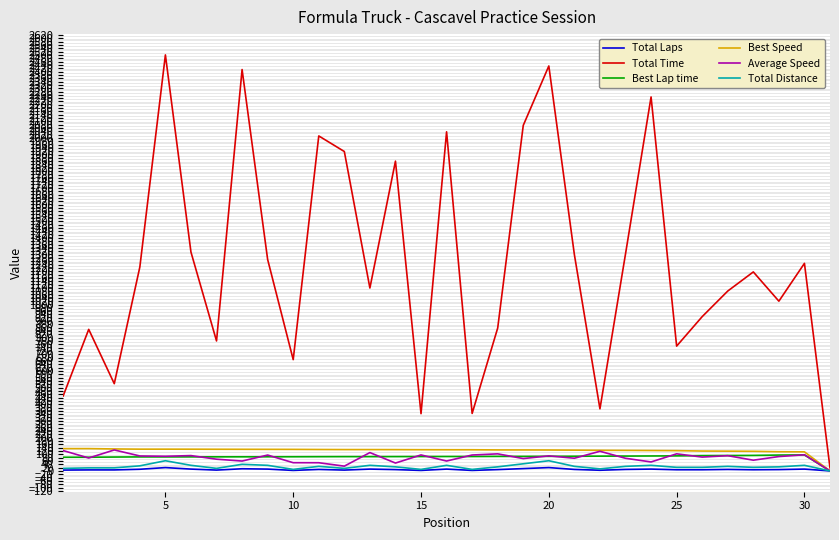

What is the maximum value shown in the chart?

2500.0